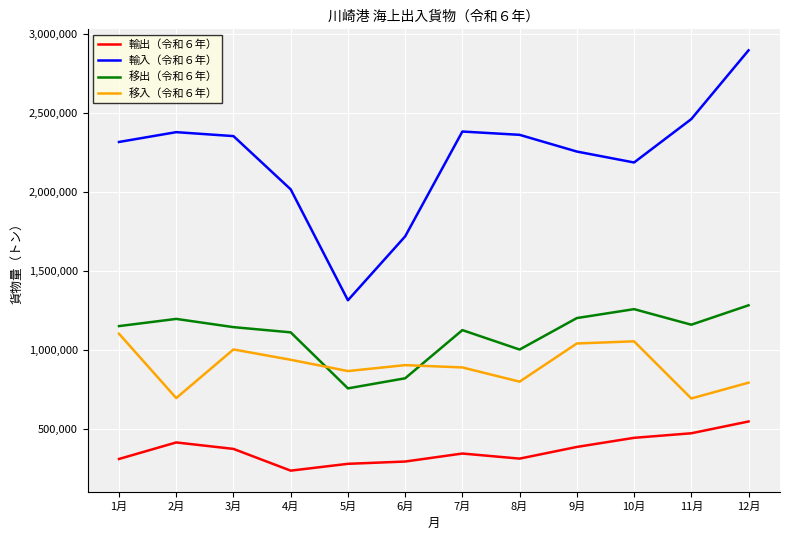

Between 6月 and 9月, which series saw the biggest shift?

輸入（令和６年）